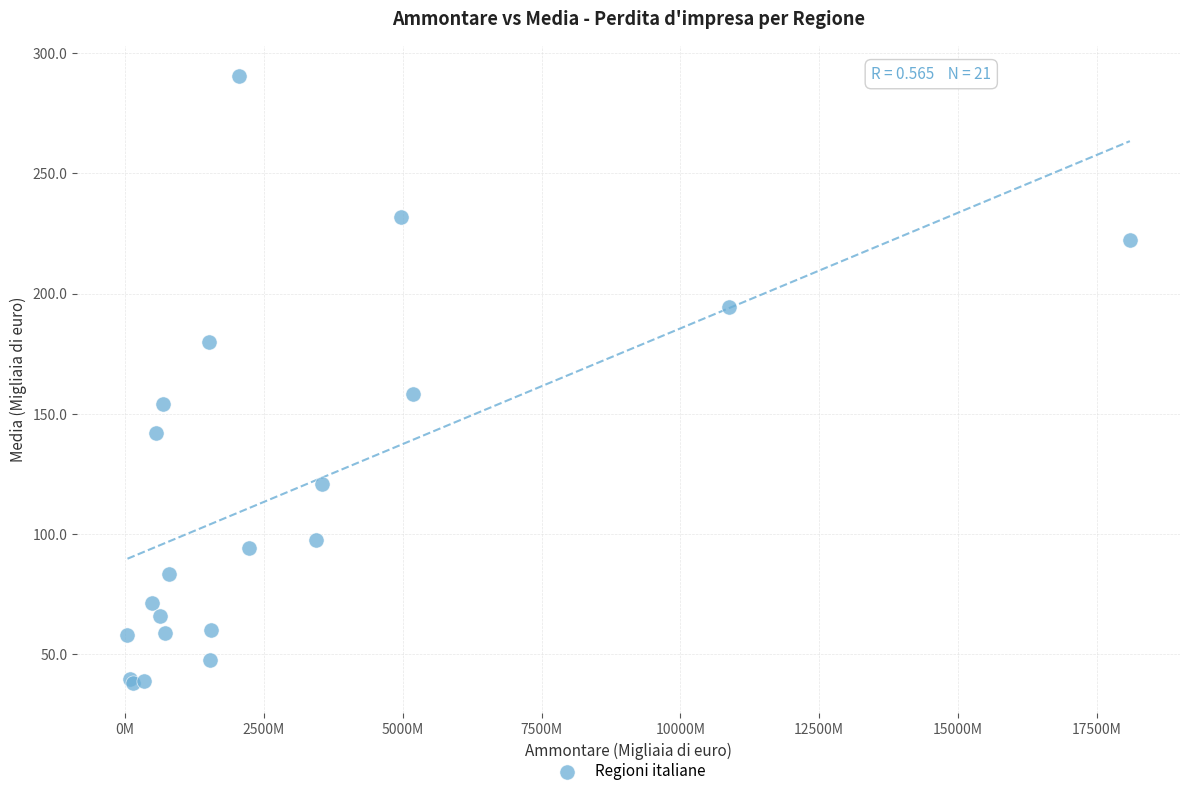

What Y value in the scatter plot is closest to 164?

158.5